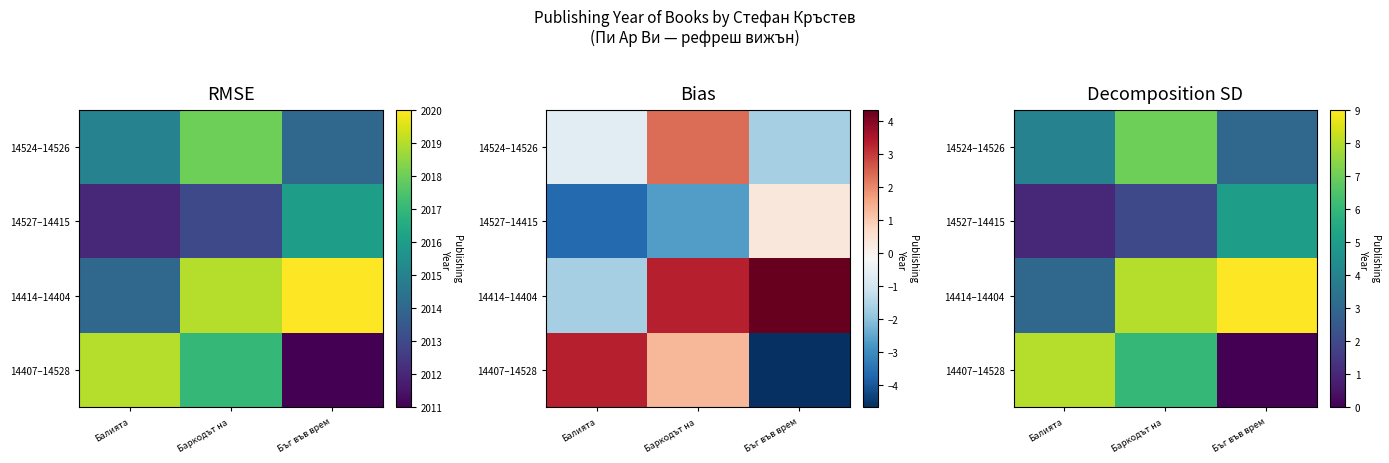

Which series has the largest total across all categories?

14414–14404